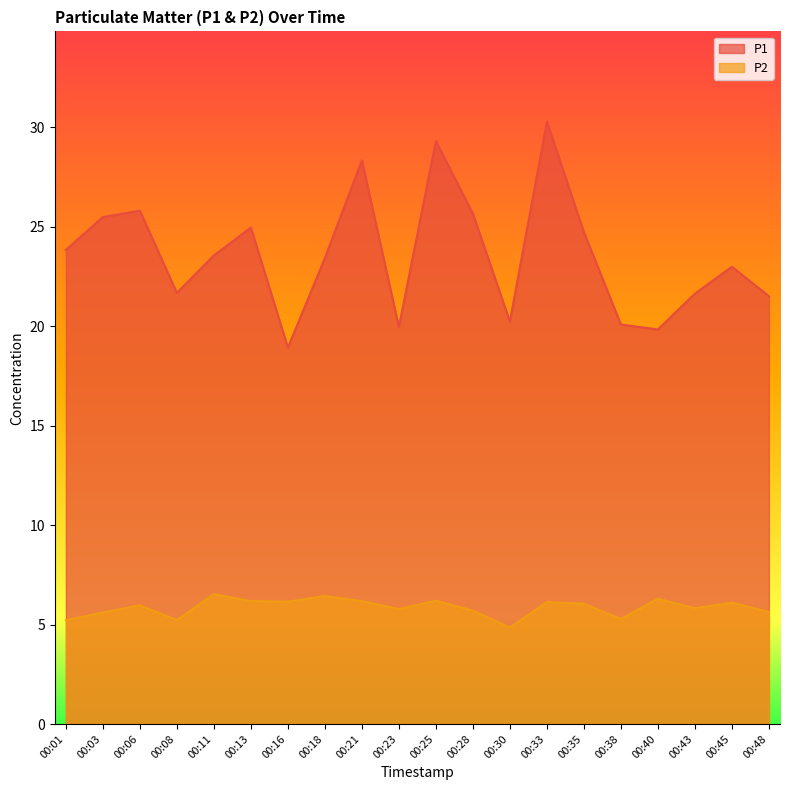

True or false: P2 has a value of 3.9 at 00:03.

False